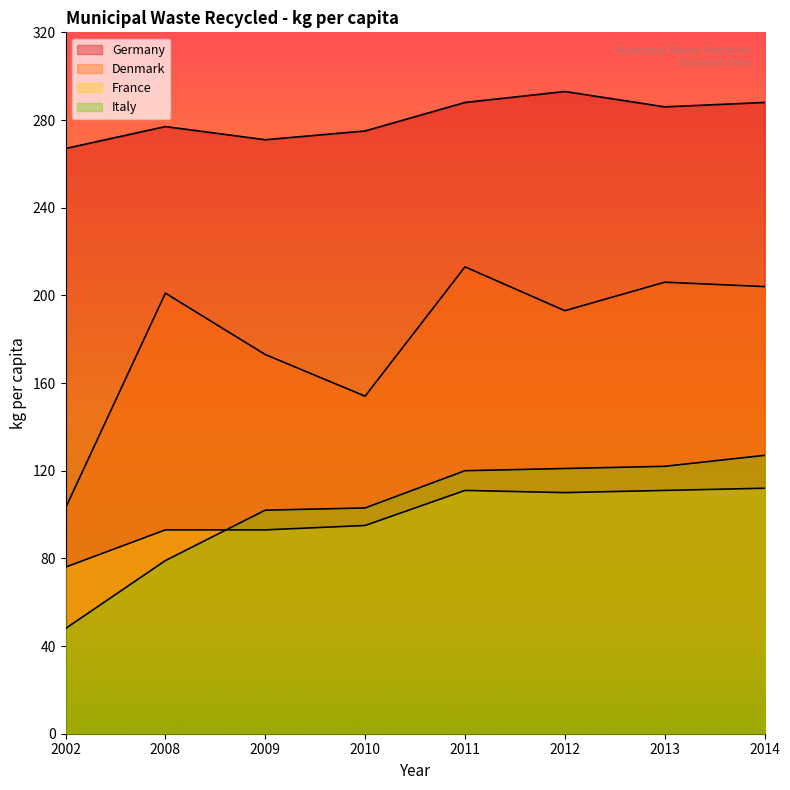

How many data points in Germany are above 286?

3